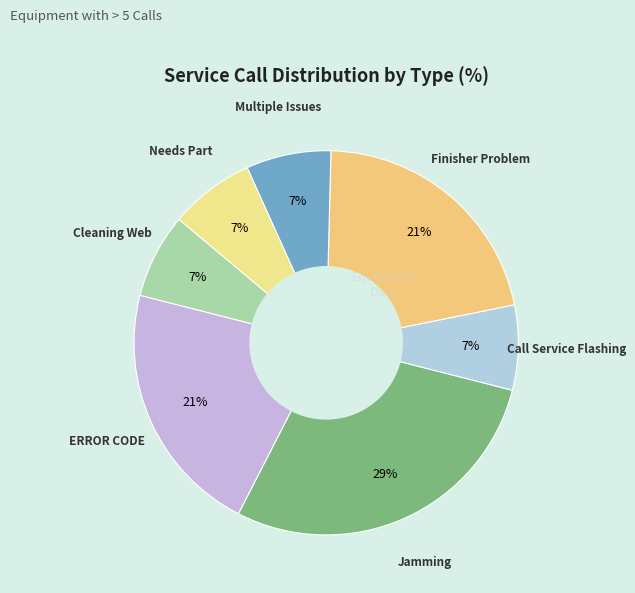

How many segments does this pie chart have?

7